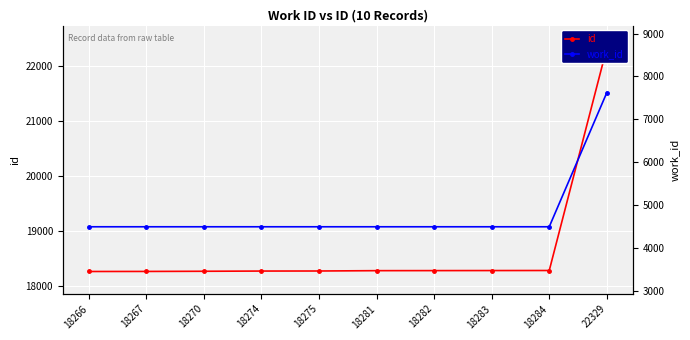

Which series has the largest total across all categories?

id